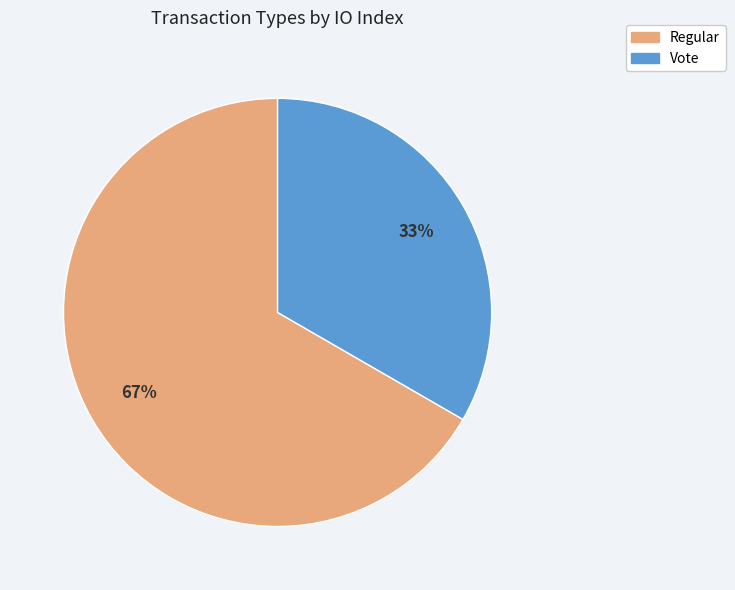

To the nearest percent, what percentage of the pie is Vote?

33%